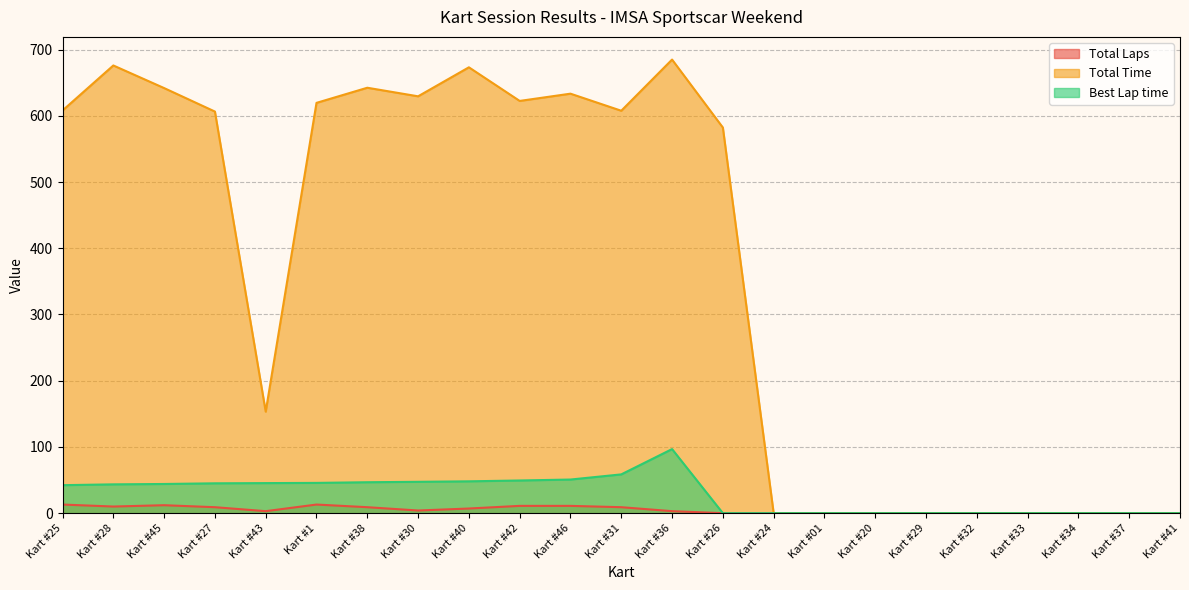

List the labels in order of Best Lap time value, largest first.

Kart #36, Kart #31, Kart #46, Kart #42, Kart #40, Kart #30, Kart #38, Kart #1, Kart #43, Kart #27, Kart #45, Kart #28, Kart #25, Kart #26, Kart #24, Kart #01, Kart #20, Kart #29, Kart #32, Kart #33, Kart #34, Kart #37, Kart #41